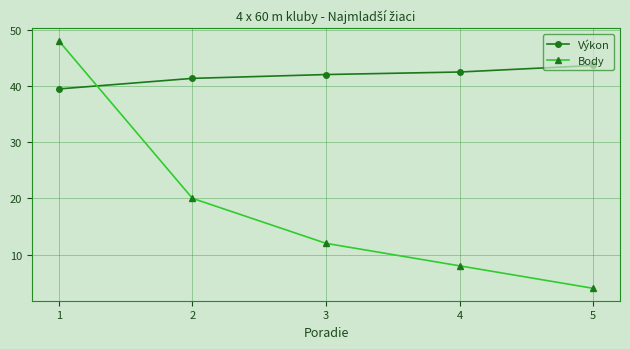

Where do Výkon and Body first cross each other?

1 and 2